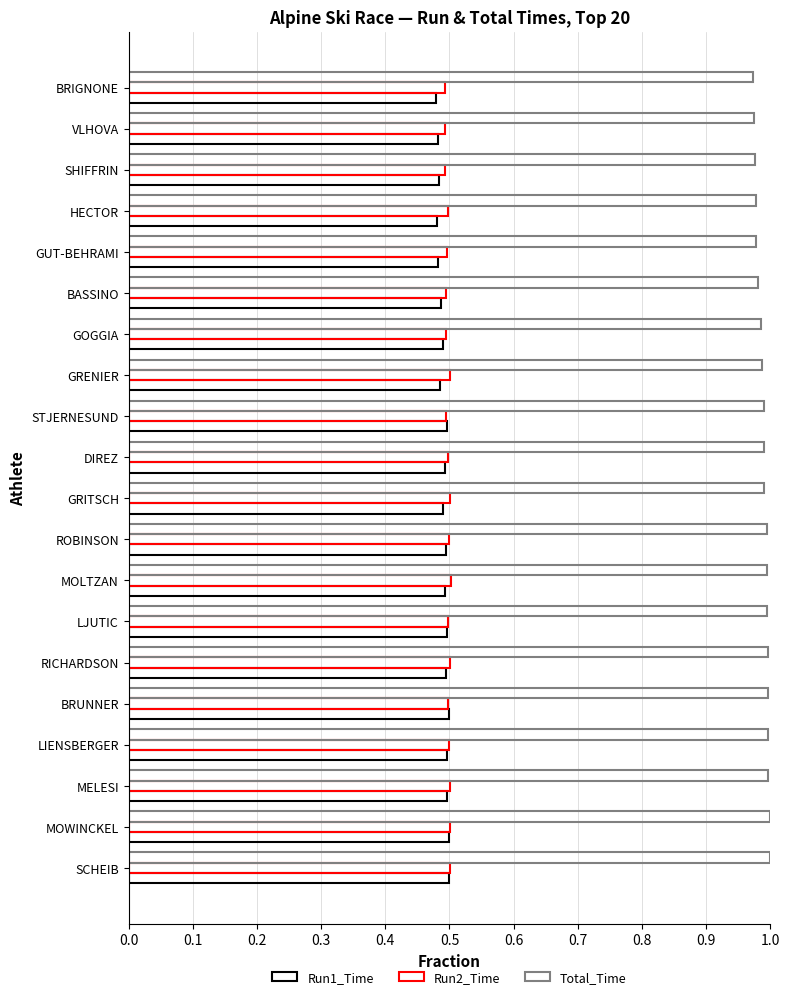

At how many categories does at least one series exceed 0?

20